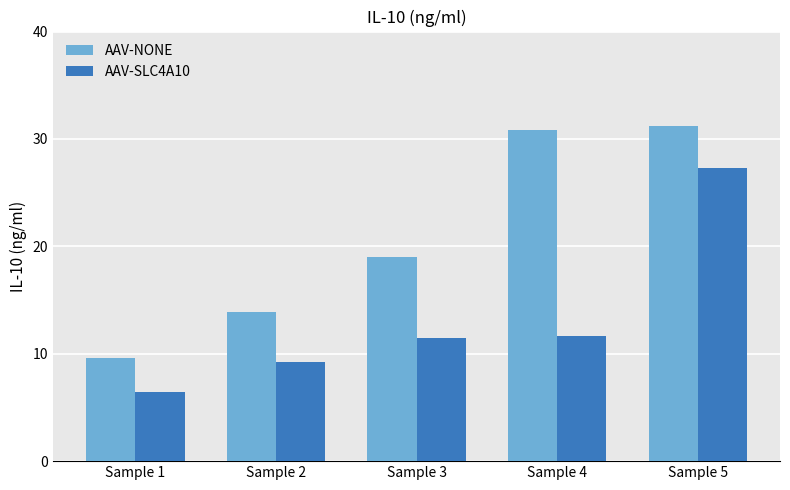

What is the maximum value for AAV-SLC4A10?

27.3